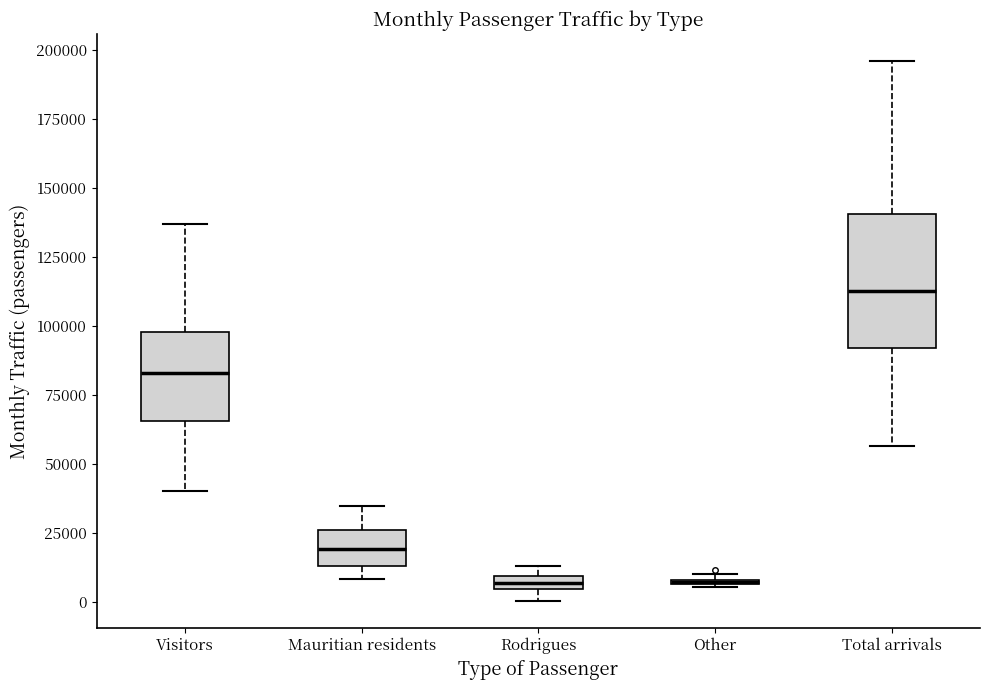

Which box is the tallest, from its lower edge to its upper edge?

Total arrivals